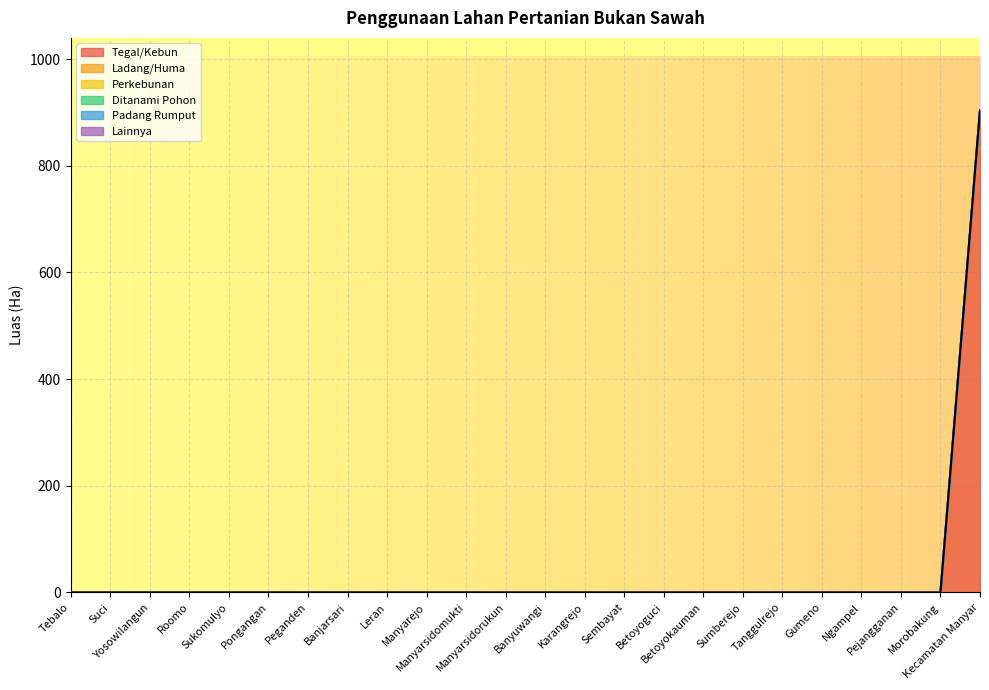

Reading left to right, extract all data points from this chart.

Tegal/Kebun: Tebalo=0	Suci=0	Yosowilangun=0	Roomo=0	Sukomulyo=0	Pongangan=0	Peganden=0	Banjarsari=0	Leran=0	Manyarejo=0	Manyarsidomukti=0	Manyarsidorukun=0	Banyuwangi=0	Karangrejo=0	Sembayat=0	Betoyoguci=0	Betoyokauman=0	Sumberejo=0	Tanggulrejo=0	Gumeno=0	Ngampel=0	Pejangganan=0	Morobakung=0	Kecamatan Manyar=902
Ladang/Huma: Tebalo=0	Suci=0	Yosowilangun=0	Roomo=0	Sukomulyo=0	Pongangan=0	Peganden=0	Banjarsari=0	Leran=0	Manyarejo=0	Manyarsidomukti=0	Manyarsidorukun=0	Banyuwangi=0	Karangrejo=0	Sembayat=0	Betoyoguci=0	Betoyokauman=0	Sumberejo=0	Tanggulrejo=0	Gumeno=0	Ngampel=0	Pejangganan=0	Morobakung=0	Kecamatan Manyar=2
Perkebunan: Tebalo=0	Suci=0	Yosowilangun=0	Roomo=0	Sukomulyo=0	Pongangan=0	Peganden=0	Banjarsari=0	Leran=0	Manyarejo=0	Manyarsidomukti=0	Manyarsidorukun=0	Banyuwangi=0	Karangrejo=0	Sembayat=0	Betoyoguci=0	Betoyokauman=0	Sumberejo=0	Tanggulrejo=0	Gumeno=0	Ngampel=0	Pejangganan=0	Morobakung=0	Kecamatan Manyar=0
Ditanami Pohon: Tebalo=0	Suci=0	Yosowilangun=0	Roomo=0	Sukomulyo=0	Pongangan=0	Peganden=0	Banjarsari=0	Leran=0	Manyarejo=0	Manyarsidomukti=0	Manyarsidorukun=0	Banyuwangi=0	Karangrejo=0	Sembayat=0	Betoyoguci=0	Betoyokauman=0	Sumberejo=0	Tanggulrejo=0	Gumeno=0	Ngampel=0	Pejangganan=0	Morobakung=0	Kecamatan Manyar=0
Padang Rumput: Tebalo=0	Suci=0	Yosowilangun=0	Roomo=0	Sukomulyo=0	Pongangan=0	Peganden=0	Banjarsari=0	Leran=0	Manyarejo=0	Manyarsidomukti=0	Manyarsidorukun=0	Banyuwangi=0	Karangrejo=0	Sembayat=0	Betoyoguci=0	Betoyokauman=0	Sumberejo=0	Tanggulrejo=0	Gumeno=0	Ngampel=0	Pejangganan=0	Morobakung=0	Kecamatan Manyar=0
Lainnya: Tebalo=0	Suci=0	Yosowilangun=0	Roomo=0	Sukomulyo=0	Pongangan=0	Peganden=0	Banjarsari=0	Leran=0	Manyarejo=0	Manyarsidomukti=0	Manyarsidorukun=0	Banyuwangi=0	Karangrejo=0	Sembayat=0	Betoyoguci=0	Betoyokauman=0	Sumberejo=0	Tanggulrejo=0	Gumeno=0	Ngampel=0	Pejangganan=0	Morobakung=0	Kecamatan Manyar=0